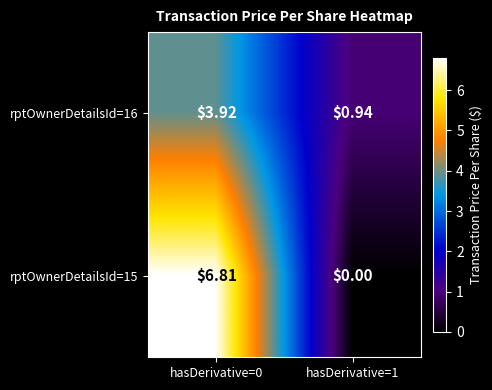

How many categories are shown in the chart?

2